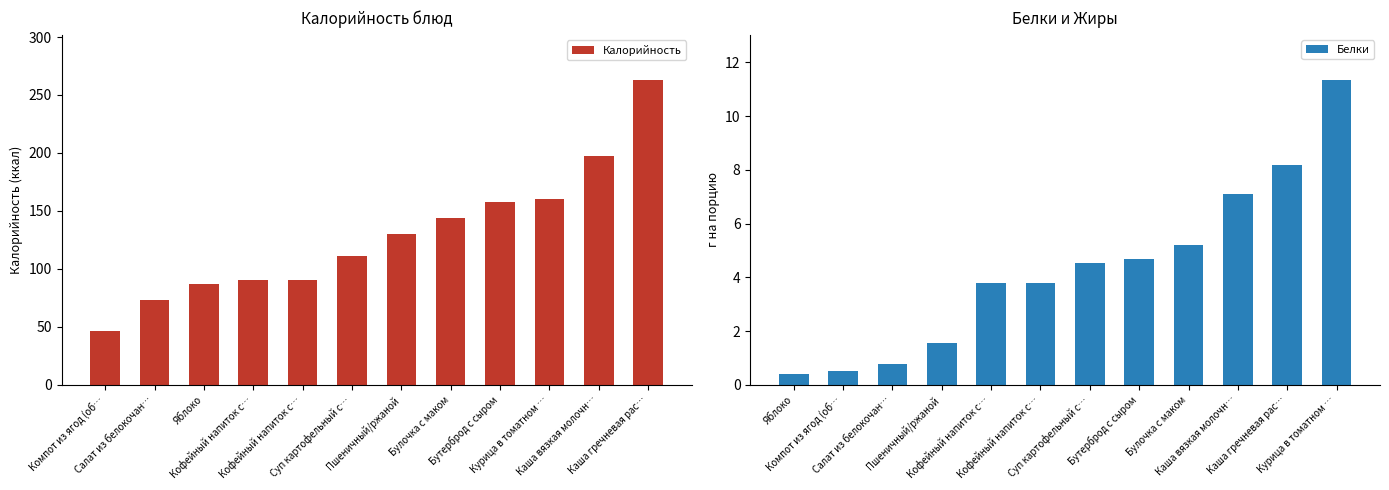

How many values in the Калорийность series are below 129?

6